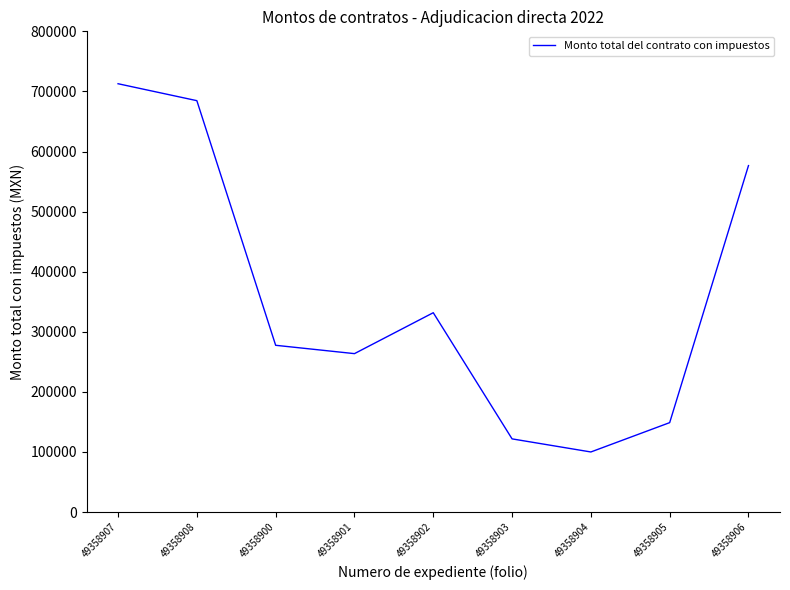

Reading left to right, extract all data points from this chart.

712800.0	684617.0	277512.1	263636.5	331736.6	121779.0	99988.0	148807.1	576560.0